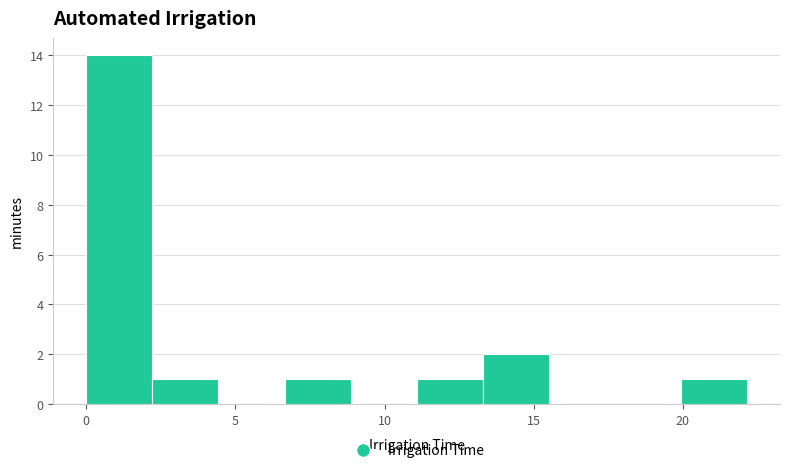

How tall is the bar that spans 13.5 to 15.5 on the x-axis? Neither the bar edges nor the heights are printed on the chart, so give them approximately, as read against the axes.

2